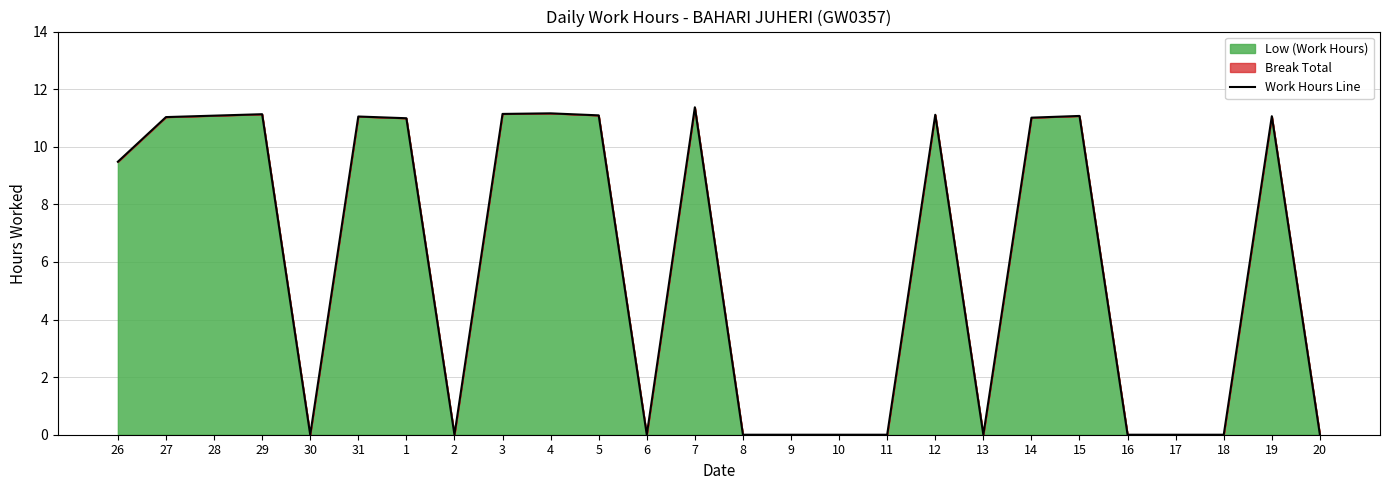

Rank the categories by value from lowest to highest.

30, 2, 6, 8, 9, 10, 11, 13, 16, 17, 18, 20, 26, 1, 14, 27, 31, 19, 15, 28, 5, 12, 29, 3, 4, 7